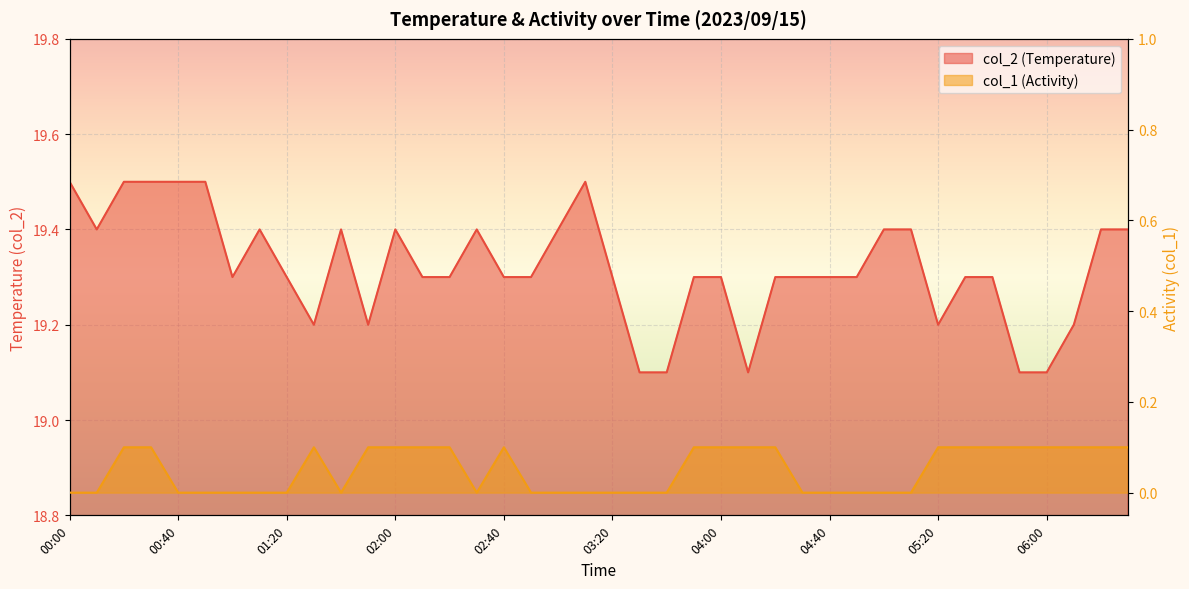

What is the difference between the col_2 values at 03:20 and 05:00?

0.1